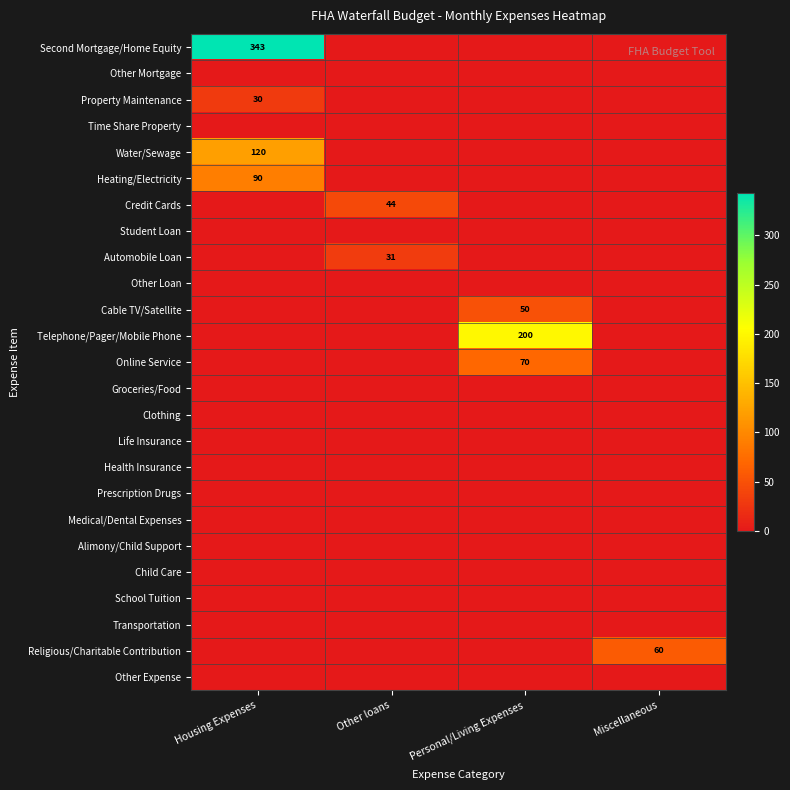

The value of Credit Cards at Other loans is 44. True or false?

True